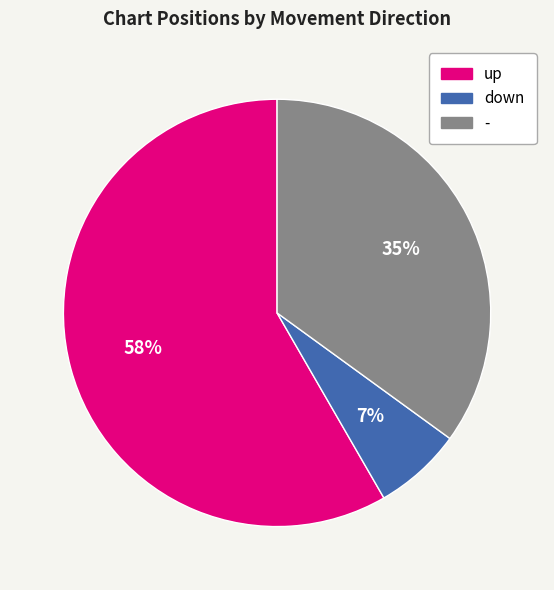

Combined, do down and up account for over 50%?

Yes